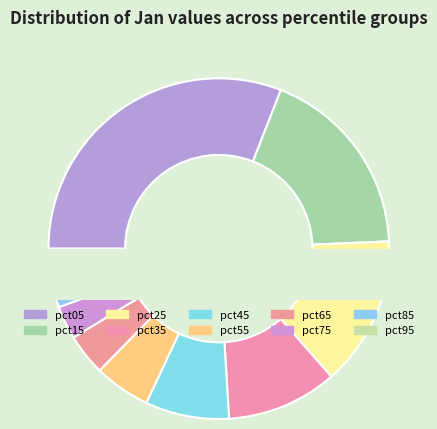

Which has a higher value, pct95 or pct35?

pct35